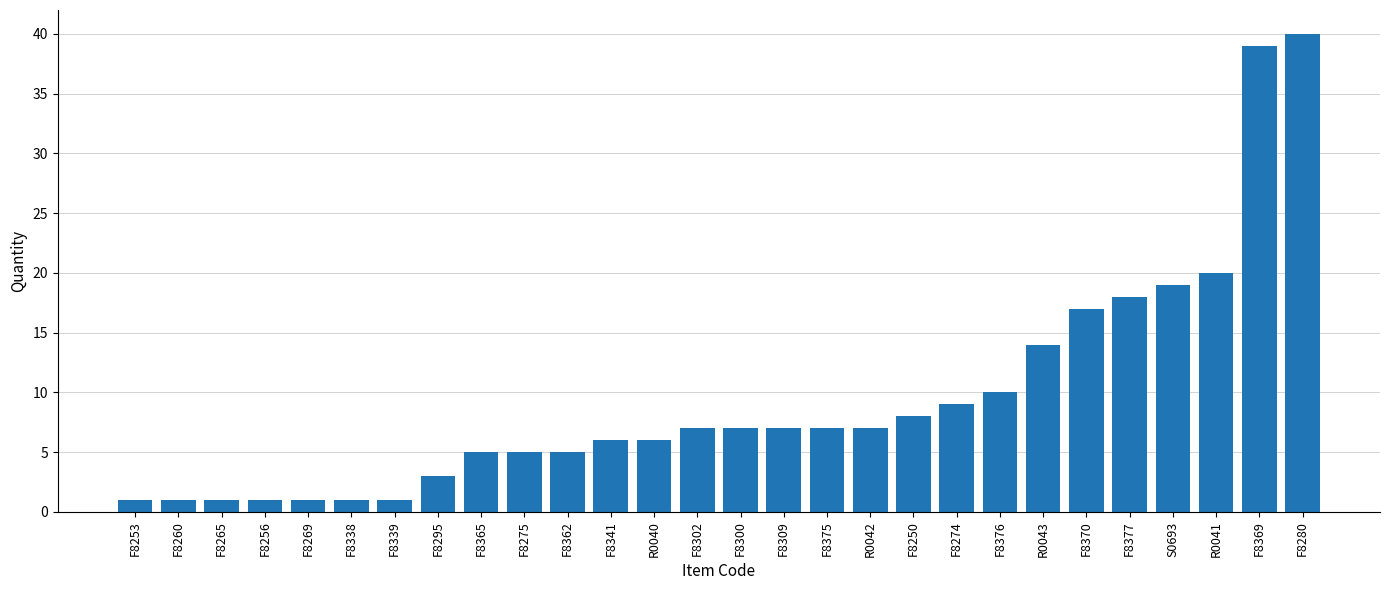

Is it true that the value at F8260 is 1?

True